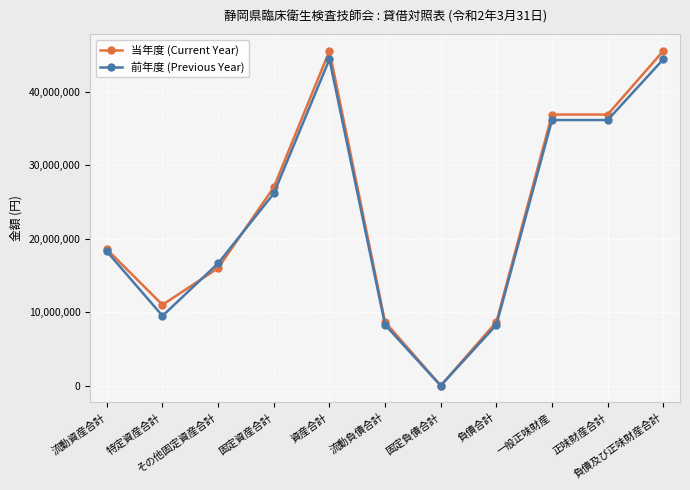

What is the average value of the 当年度 (Current Year) series?

23166755